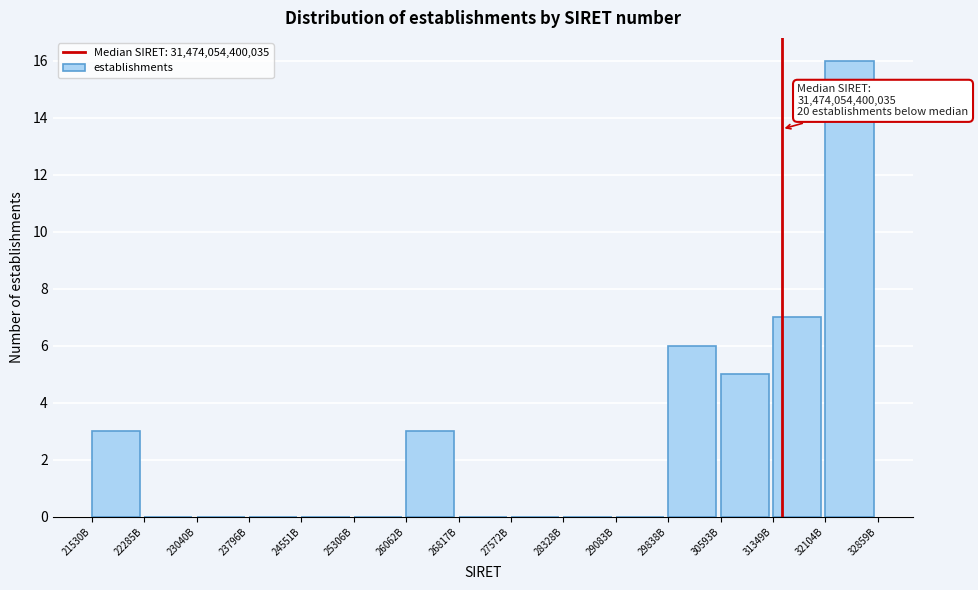

Reading left to right, what are all the values shown in this chart?

21530B=3	22285B=0	23040B=0	23796B=0	24551B=0	25306B=0	26062B=3	26817B=0	27572B=0	28328B=0	29083B=0	29838B=6	30593B=5	31349B=7	32104B=16